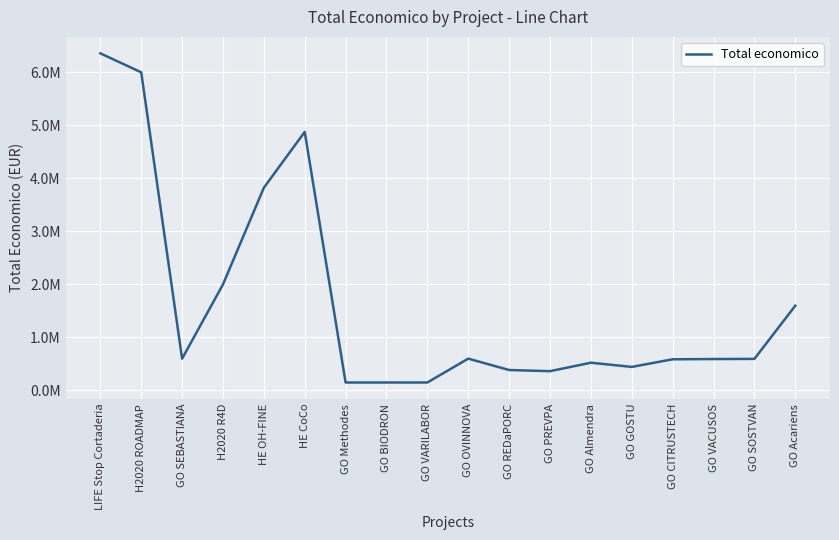

Is it true that the value at HE CoCo is 4876764?

True